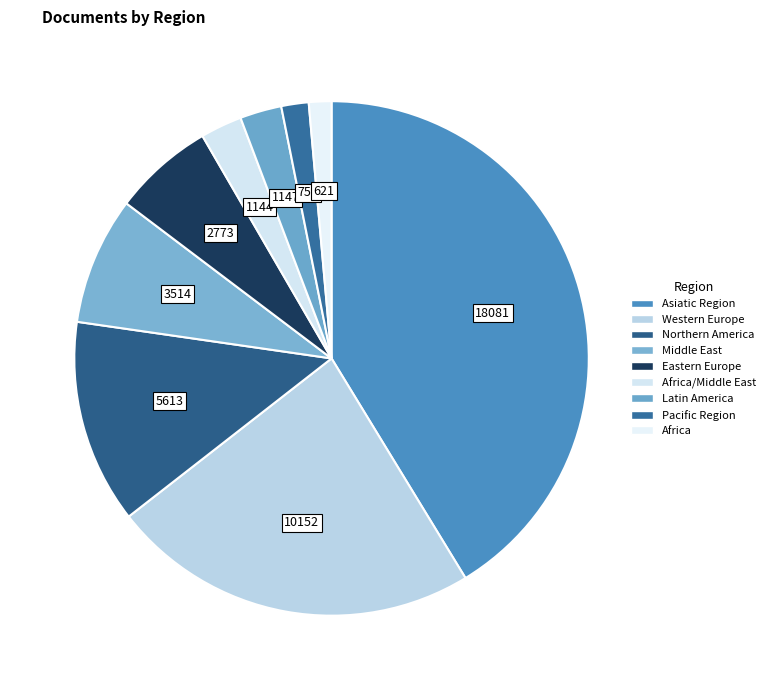

How many slices are in this pie chart?

9